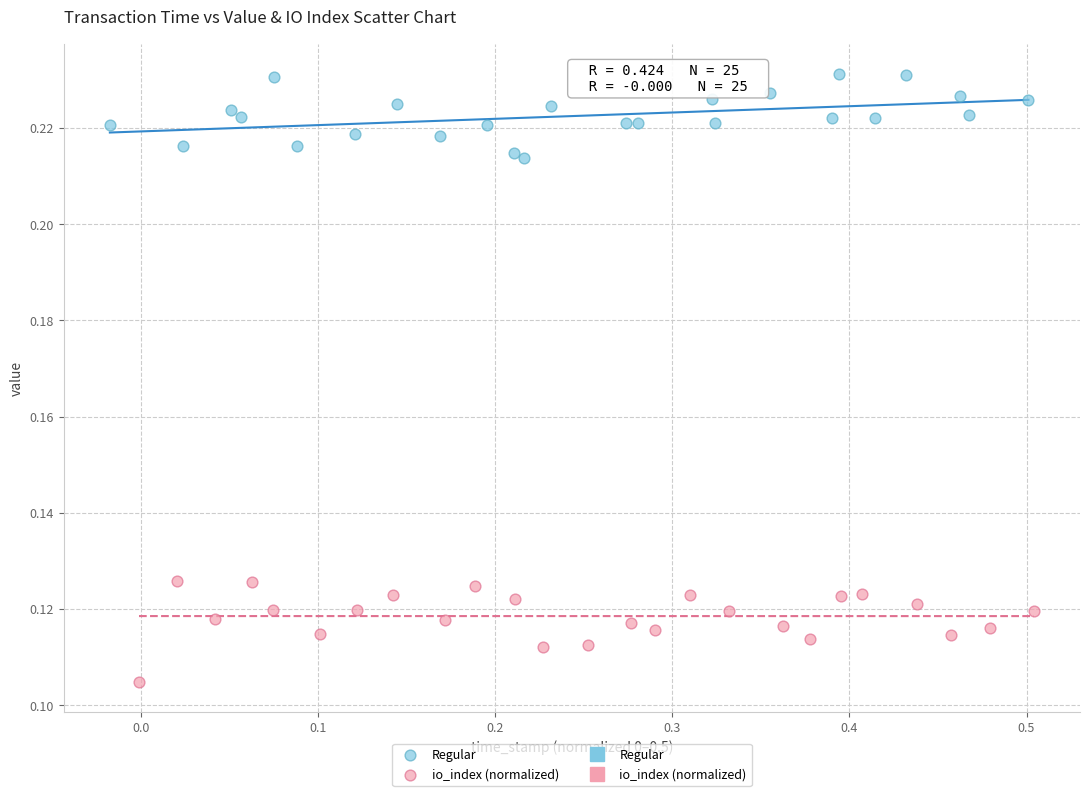

Which series reaches the maximum Y coordinate?

Regular